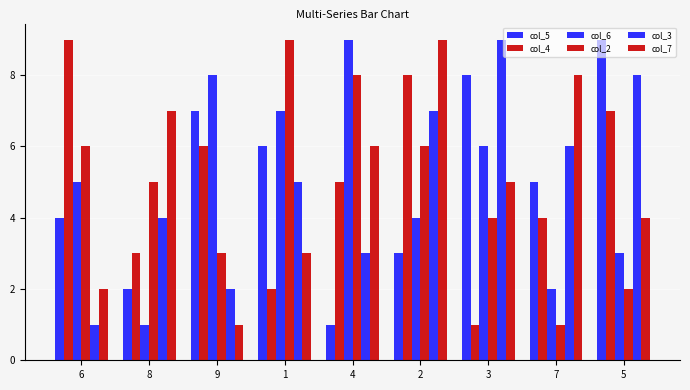

At which category is the sum across all series the highest?

2